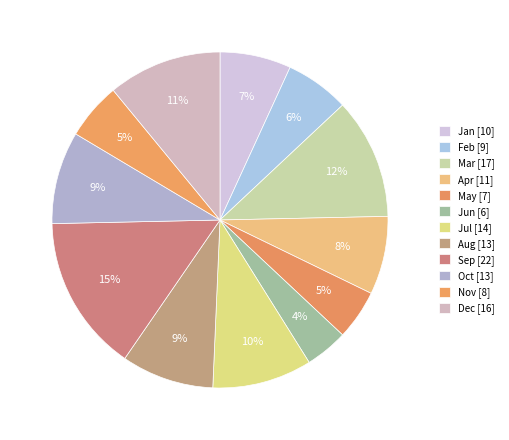

What is the total percentage of May and Mar?

16.4%